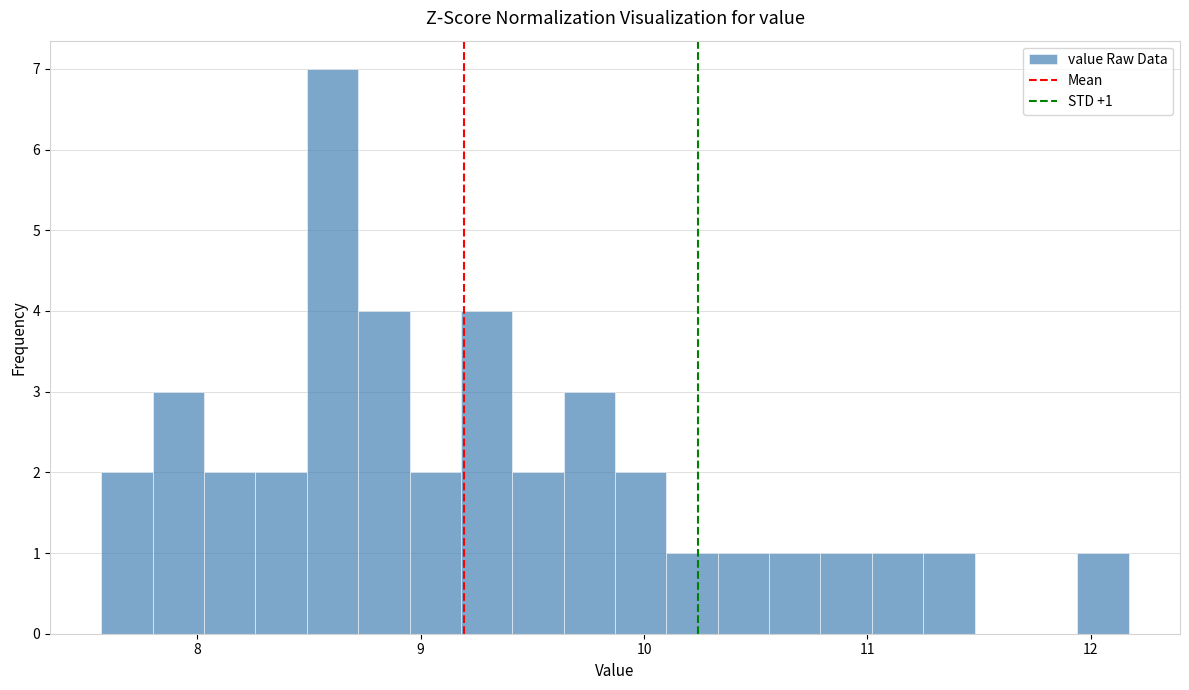

Around what value on the x-axis is the tallest bar? Give the approximate position of its centre, as read against the axis.

8.6